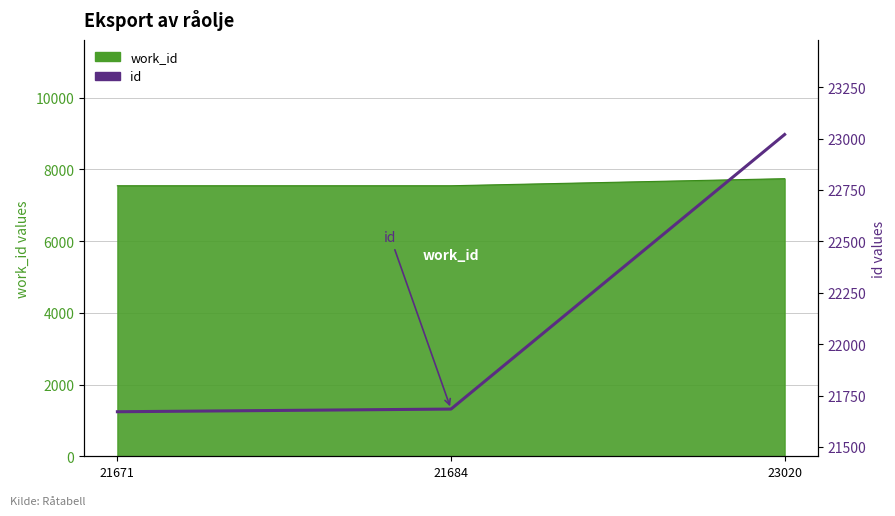

What is the sum of all values?

66375